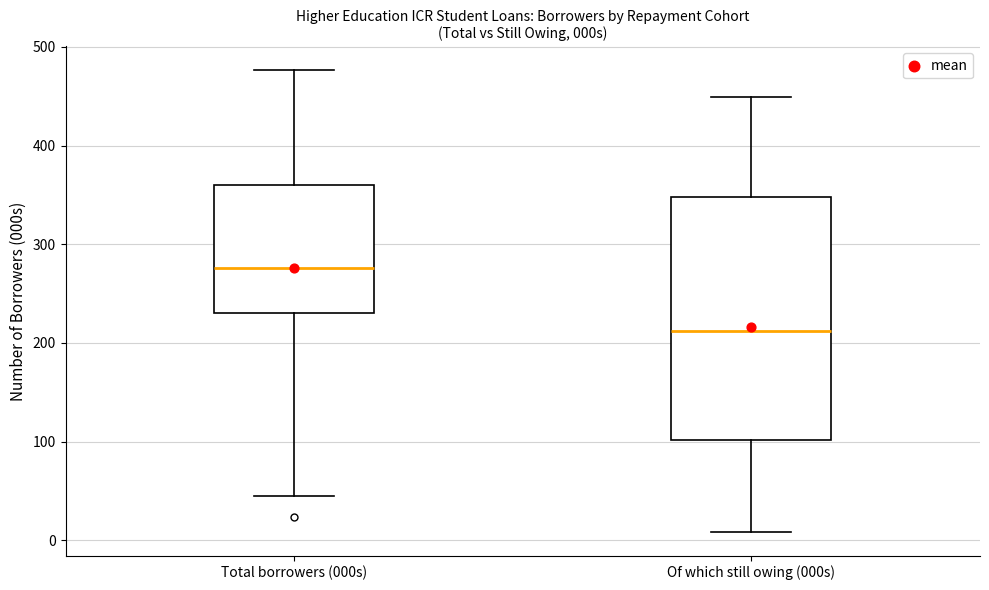

Where does the median line of the box for Of which still owing (000s) sit on the y-axis? The values are not printed on the chart, so give them approximately, as read against the axis.

210